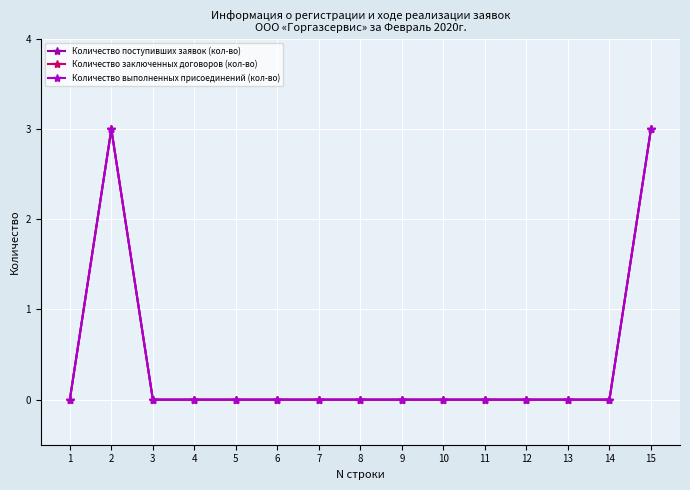

Which series changed the most between 2 and 15?

Количество поступивших заявок (кол-во)